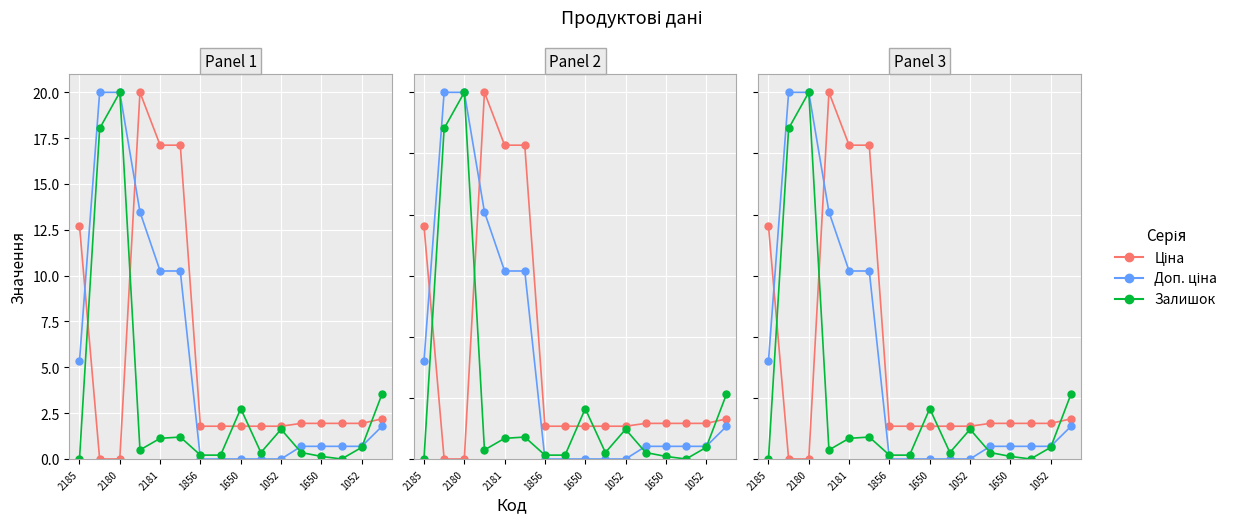

How many positive values does the Залишок series have?

14